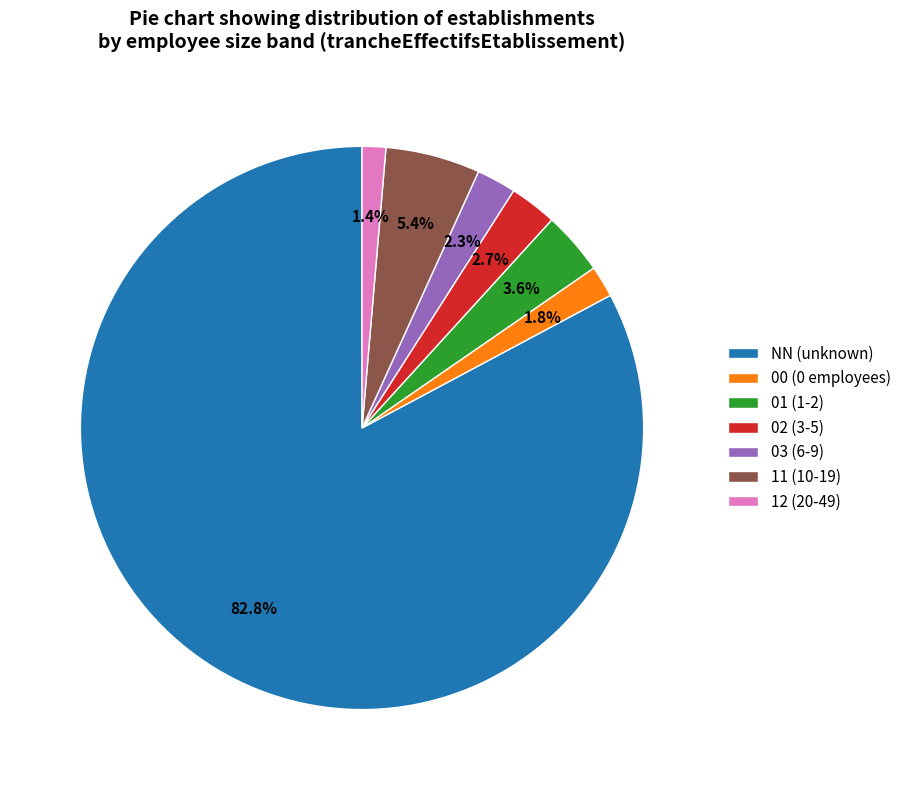

Does 11 represent more than half of the total?

No